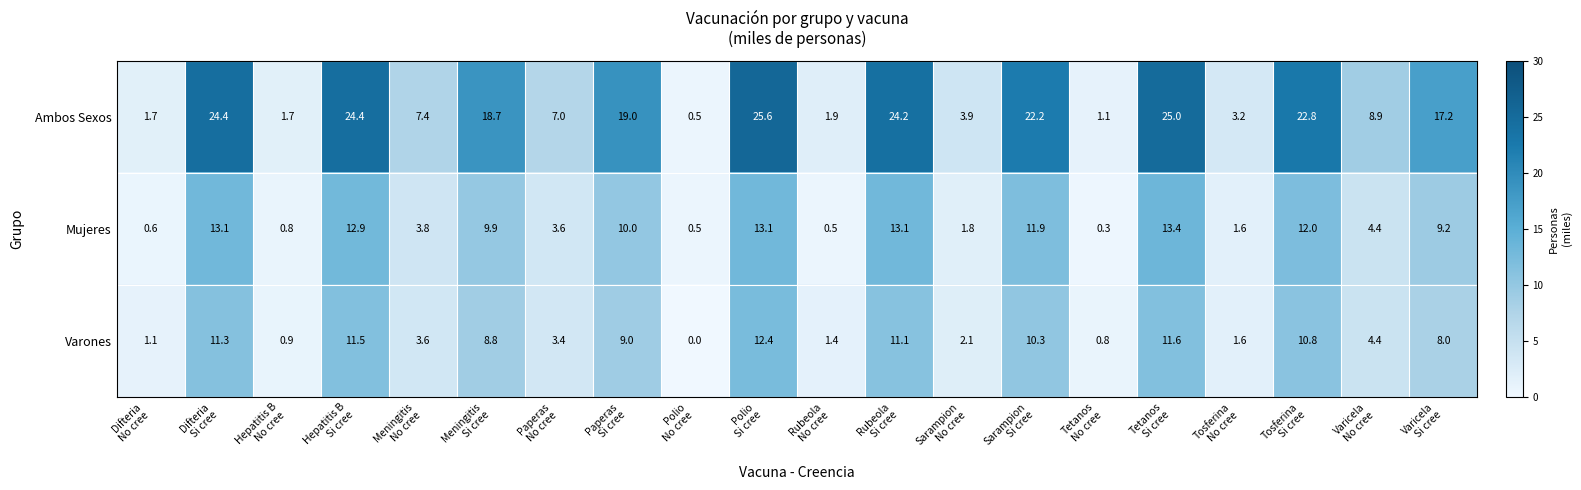

What is the difference between the highest and lowest values at Sarampion
No cree?

2.1